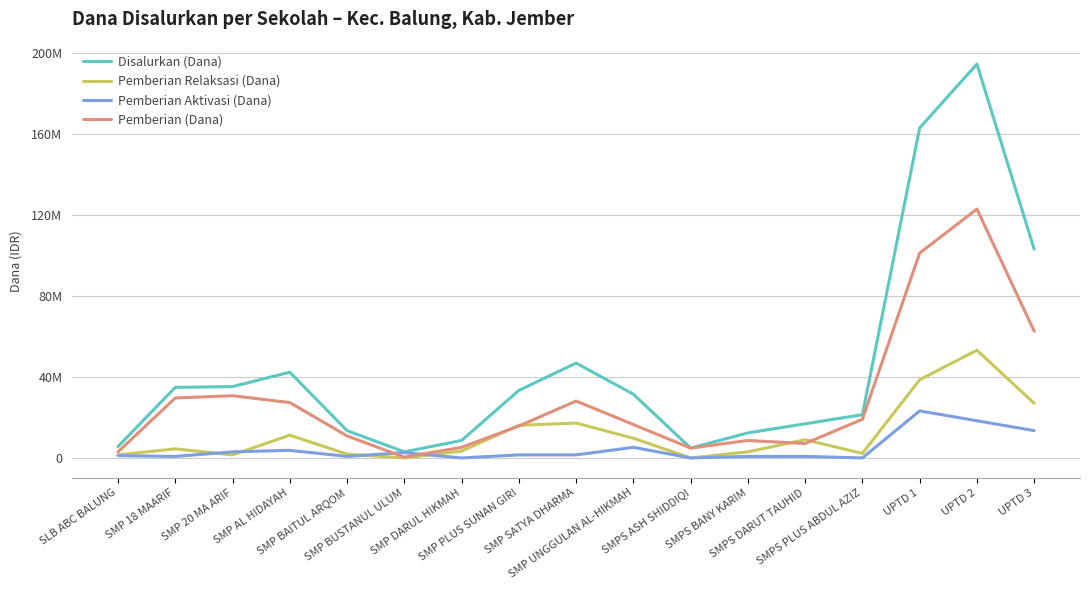

What is the difference between the highest and lowest values at SLB ABC BALUNG?

4500000